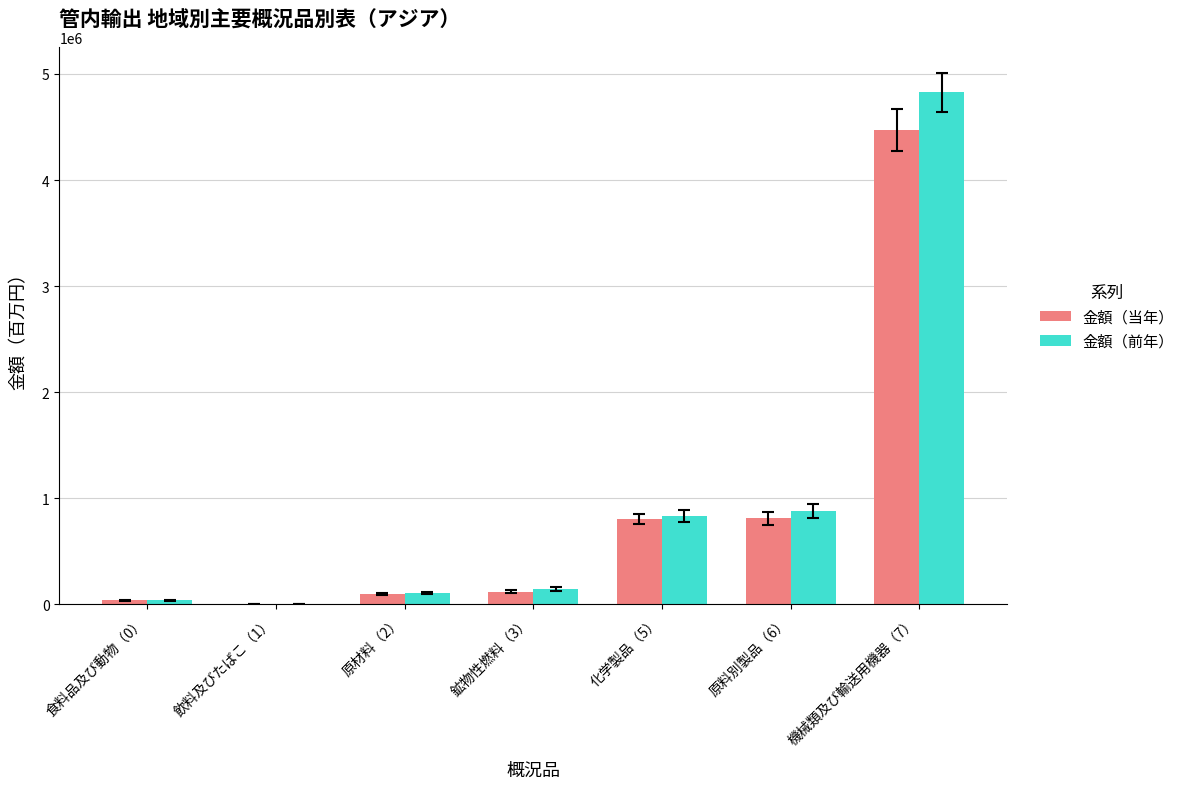

At which category is the sum across all series the highest?

機械類及び輸送用機器（7）